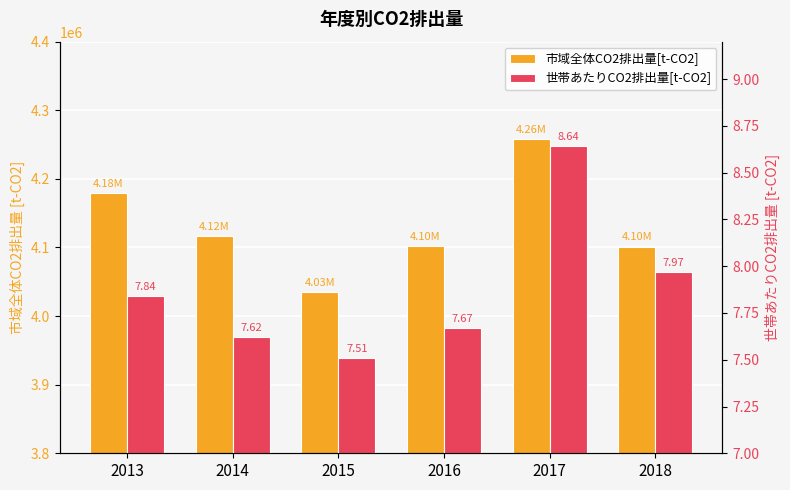

What is the difference between the 市域全体CO2排出量[t-CO2] values at 2013 and 2018?

78593.1